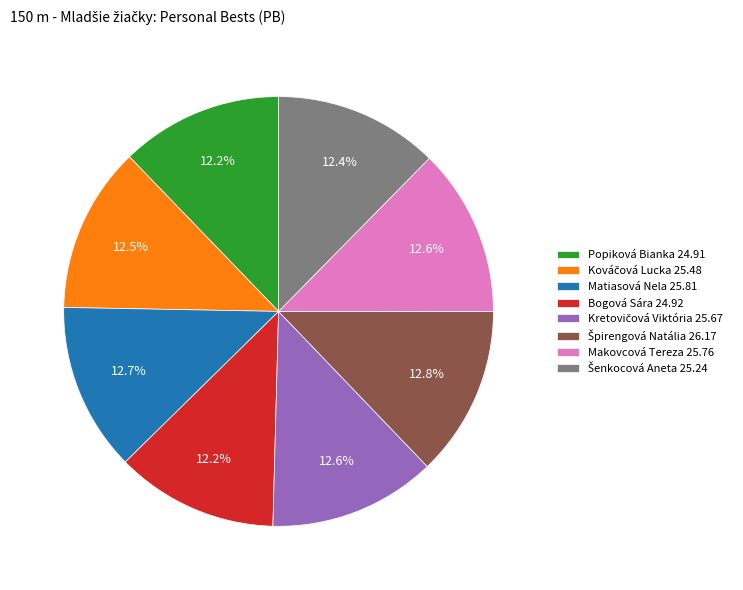

How many slices are in this pie chart?

8